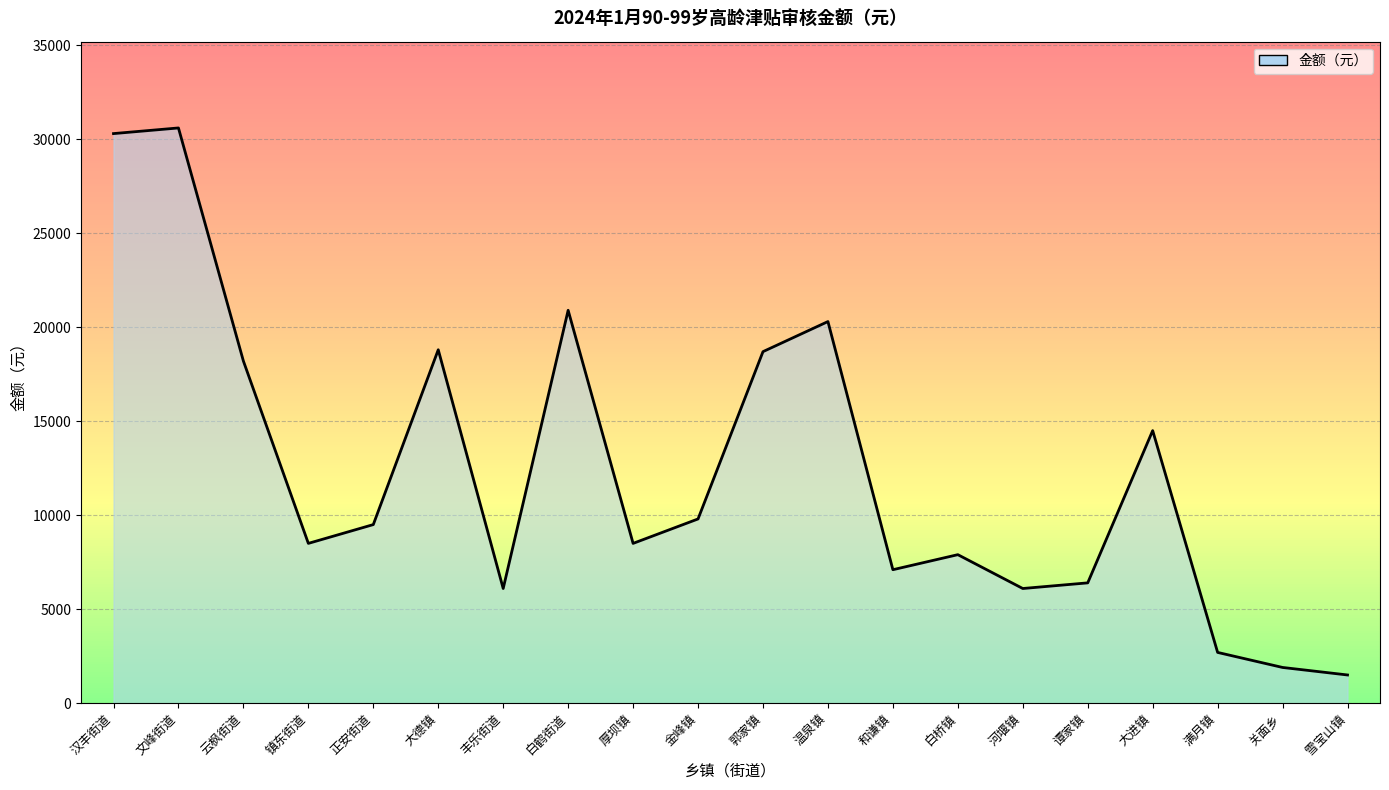

Between 和谦镇 and 大进镇, which is larger?

大进镇